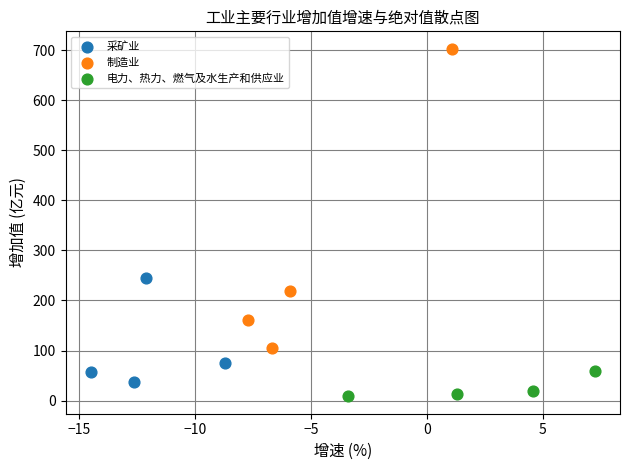

Which series has the largest Y range (max minus min)?

制造业